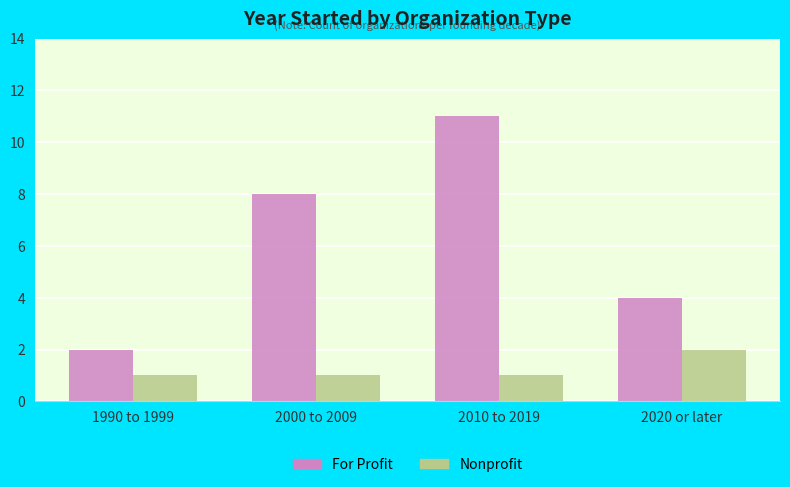

Read the Nonprofit value at 1990 to 1999.

1